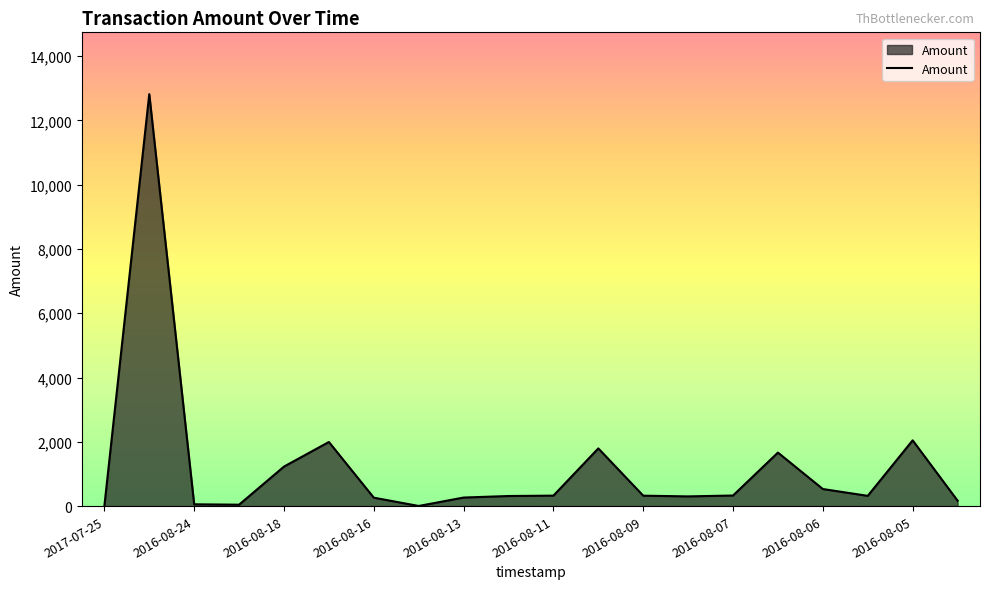

What is the greatest value displayed?

12815.0